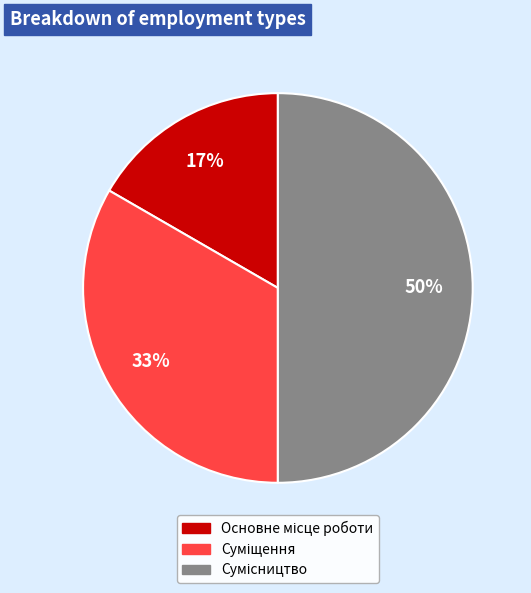

To the nearest percent, what is the average slice percentage?

33%